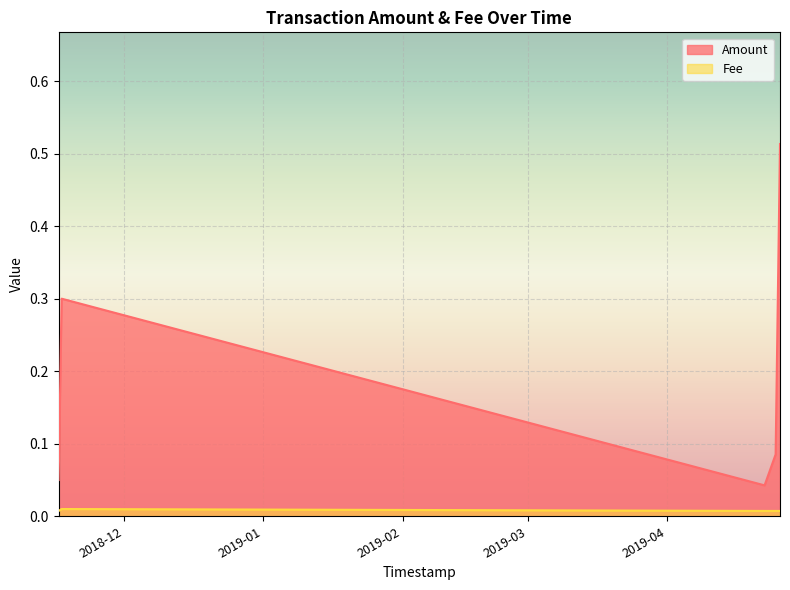

What is the label of the 5th point from the right?

2019-04-25 02:18:21